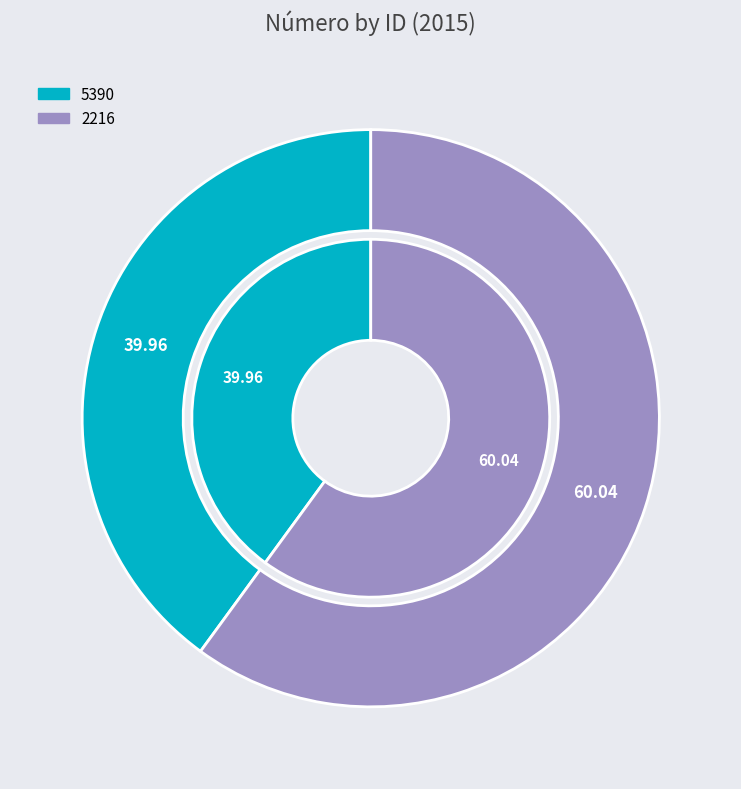

Which slice is the largest?

2216